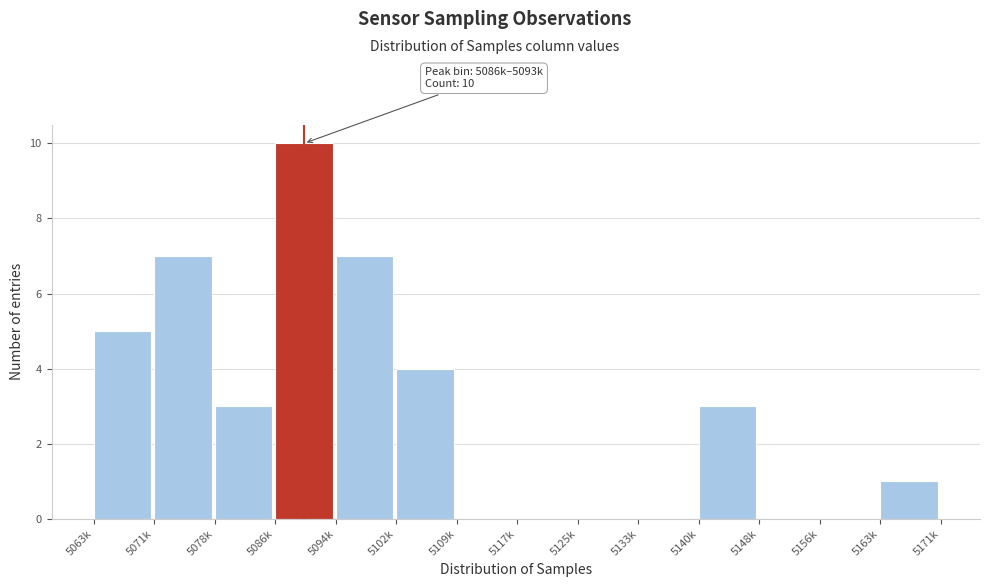

Reading right to left, list all the values displayed in this chart.

5163k=1	5156k=0	5148k=0	5140k=3	5133k=0	5125k=0	5117k=0	5109k=0	5102k=4	5094k=7	5086k=10	5078k=3	5071k=7	5063k=5